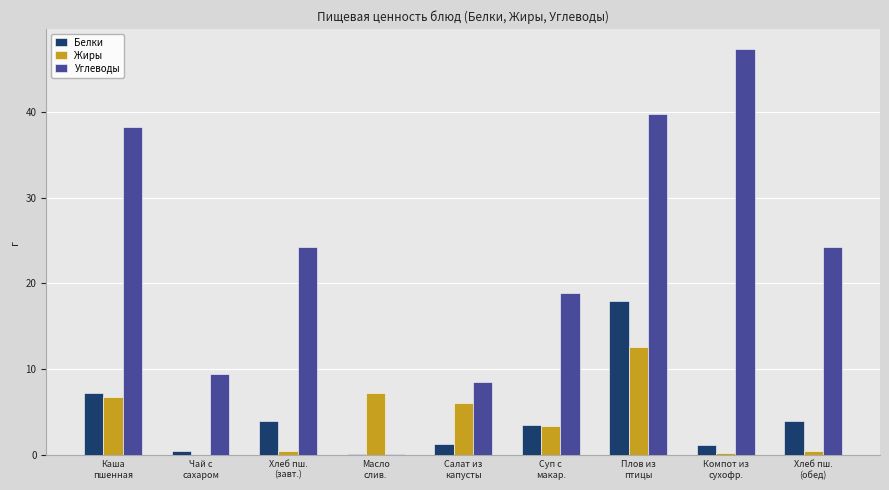

Which series has the largest total across all categories?

Углеводы